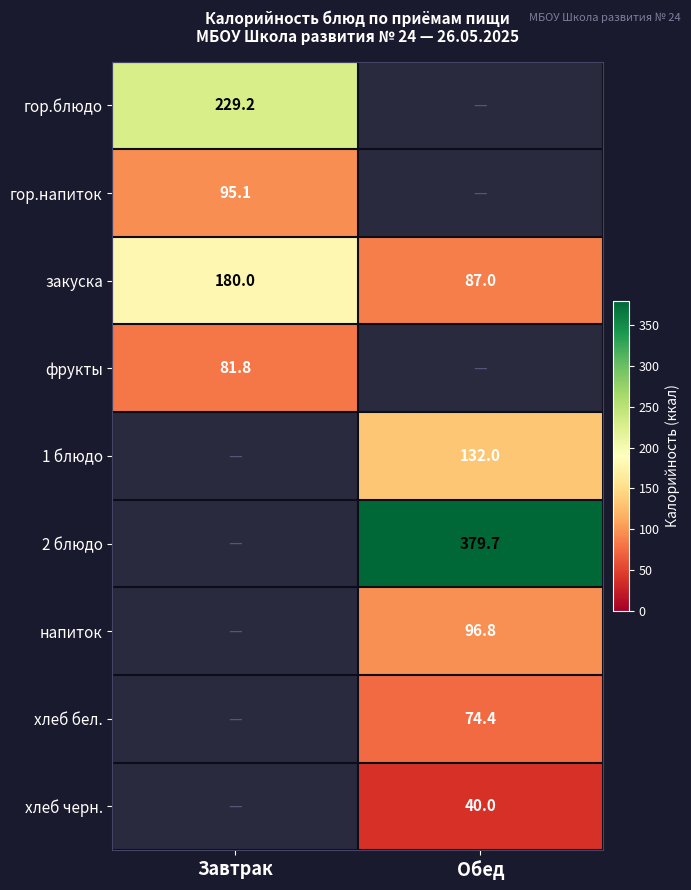

Count the number of data series in this chart.

9